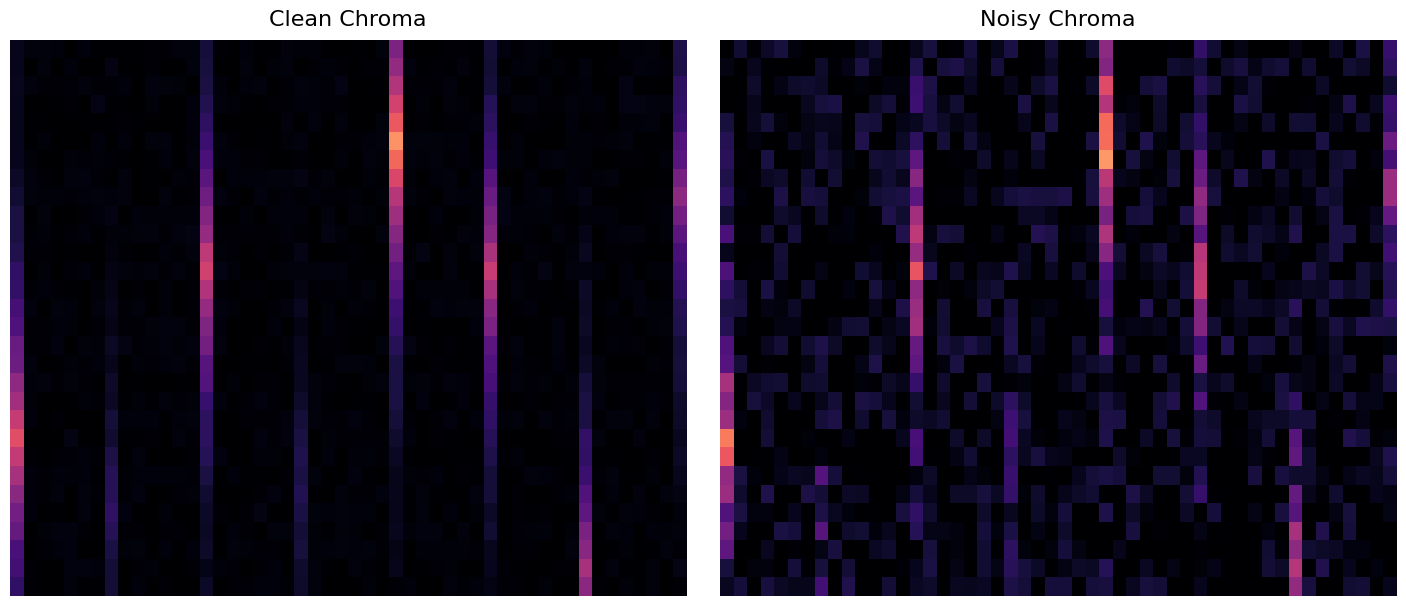

What is the maximum value shown in the chart?

258